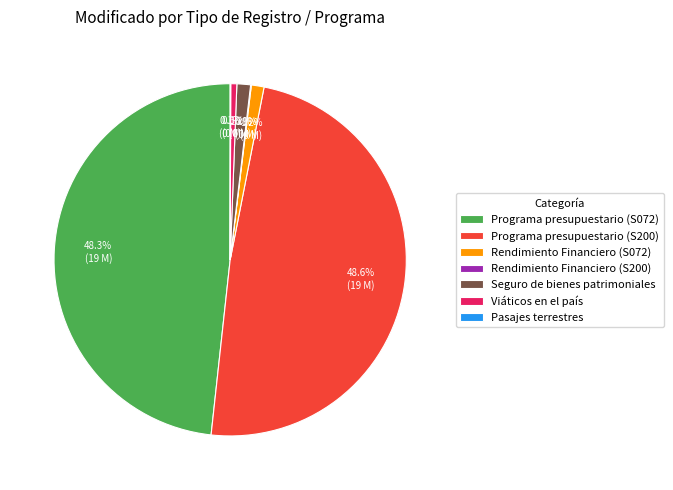

What portion of the pie excludes Seguro de bienes patrimoniales?

98.8%